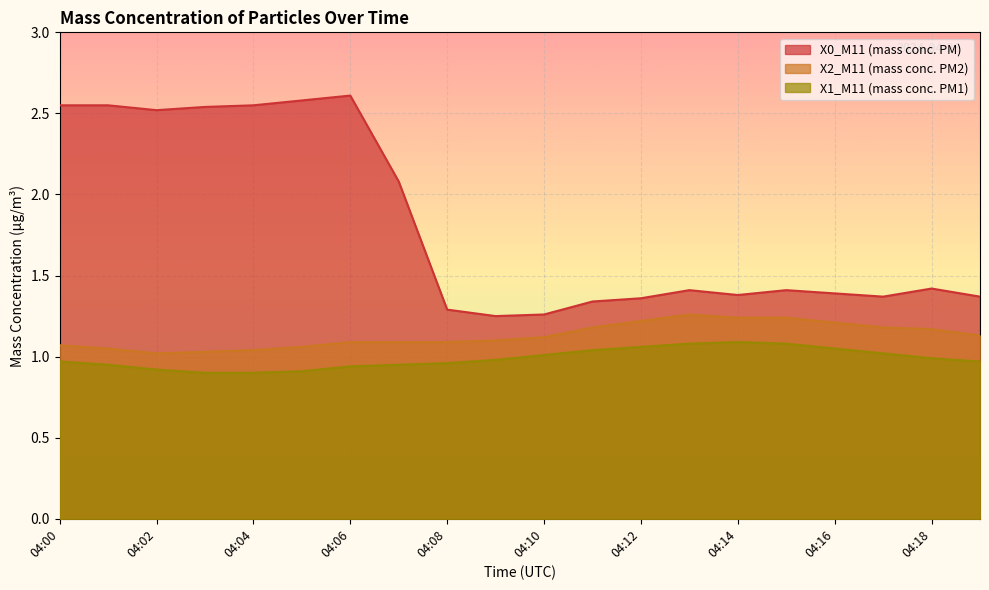

True or false: X0_M11 (mass conc. PM) has a value of 2.0 at 04:10.

False